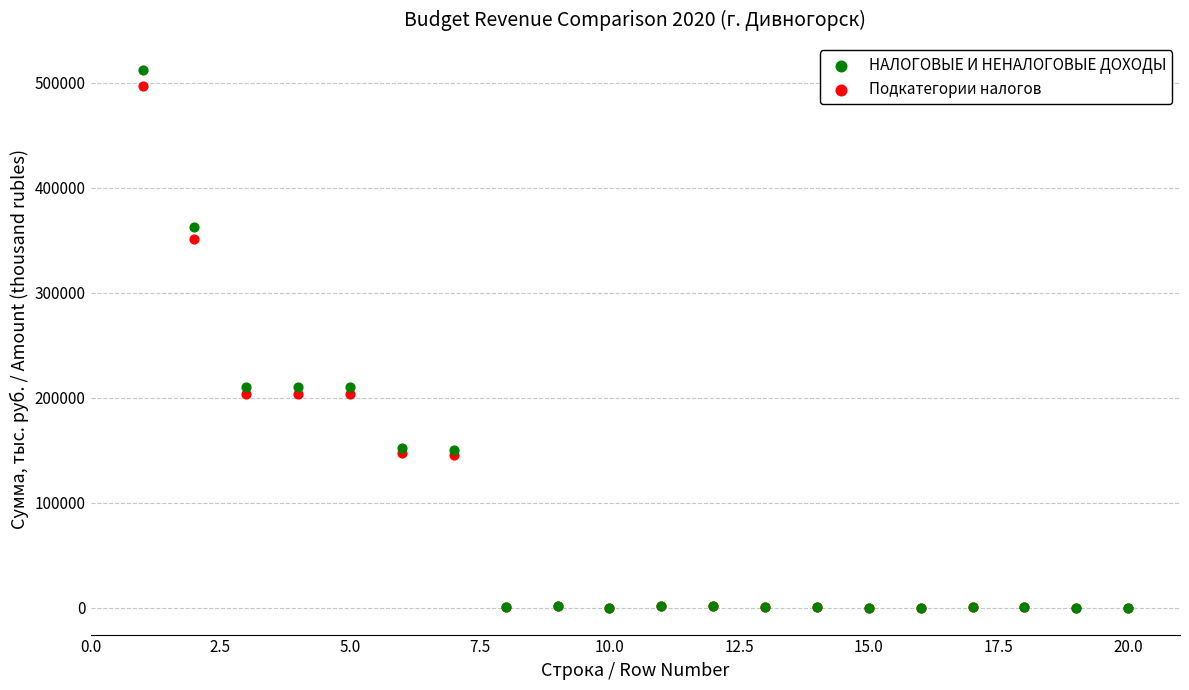

What are all the series names shown in the legend?

НАЛОГОВЫЕ И НЕНАЛОГОВЫЕ ДОХОДЫ, Подкатегории налогов